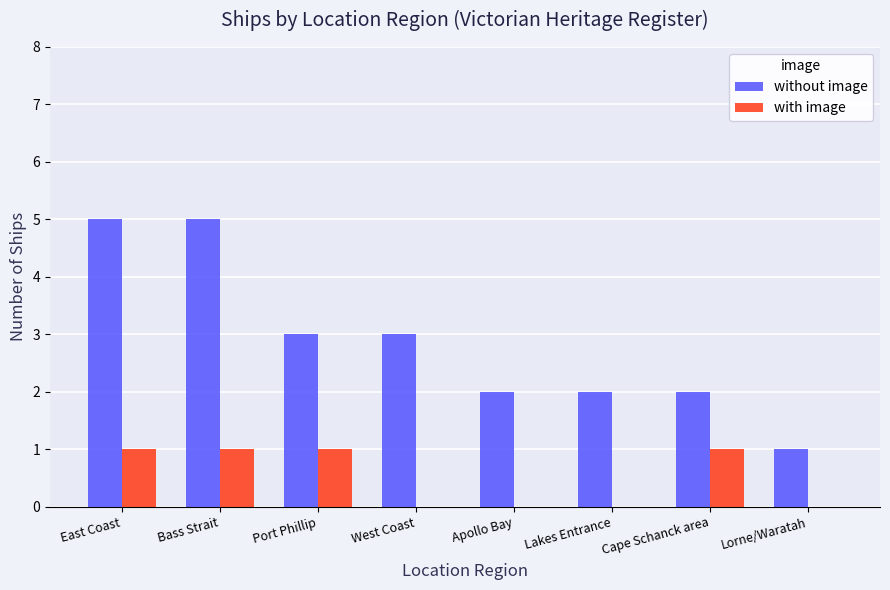

What is the spread (max minus min) of values at Bass Strait?

4